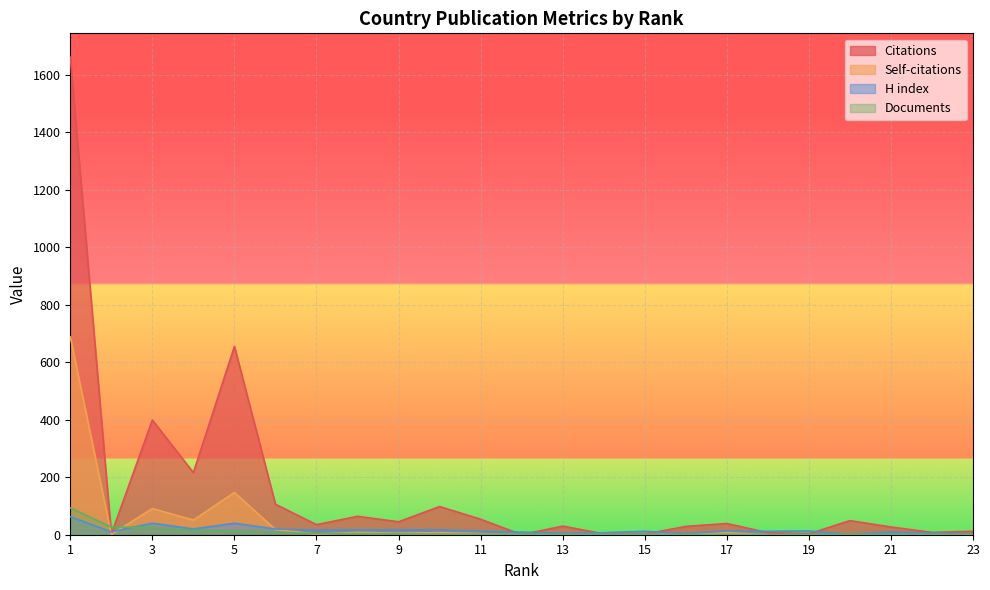

List the labels in order of H index value, largest first.

1, 3, 5, 4, 6, 8, 9, 10, 7, 17, 19, 11, 15, 18, 2, 12, 21, 14, 13, 22, 16, 23, 20